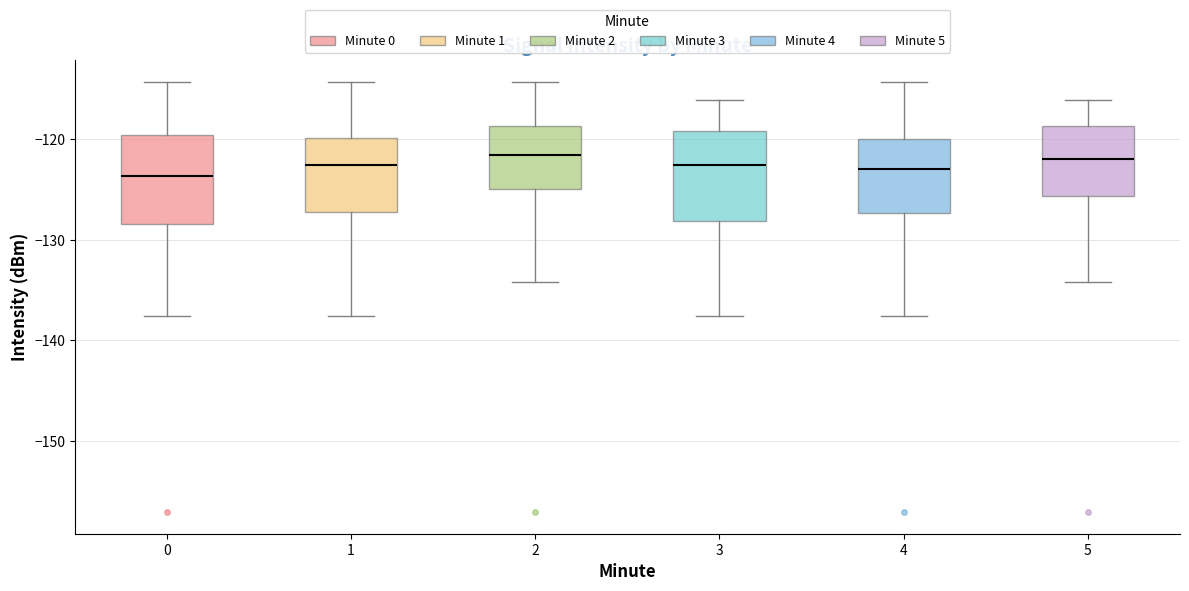

Reading left to right, transcribe this box plot: for each box, give where its median line is, the range the box spans, and where its two whiskers end, as read against the y-axis. The values are not printed on the chart, so give them approximately, as read against the axis.

0: median -124, box -128 to -120, whiskers -138 to -114
1: median -123, box -127 to -120, whiskers -138 to -114
2: median -122, box -125 to -119, whiskers -134 to -114
3: median -123, box -128 to -119, whiskers -138 to -116
4: median -123, box -127 to -120, whiskers -138 to -114
5: median -122, box -126 to -119, whiskers -134 to -116